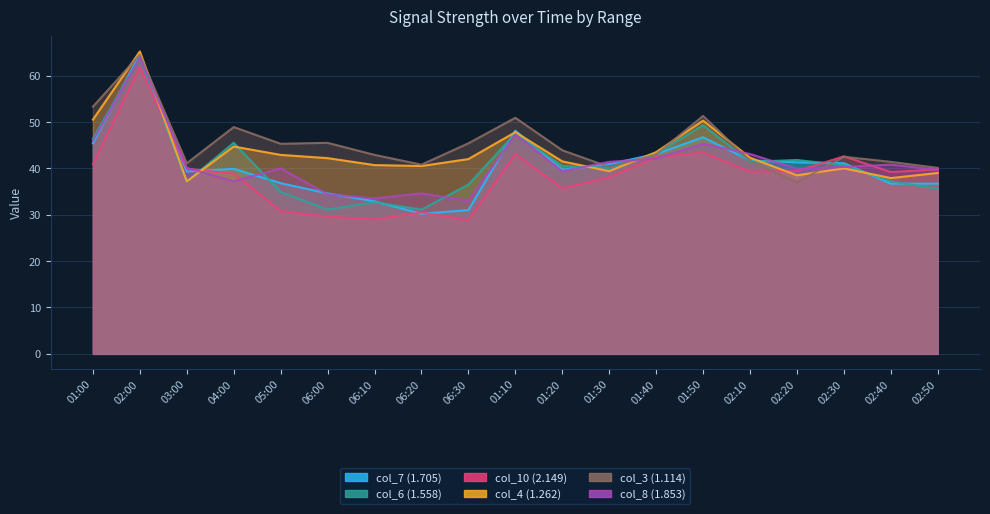

What position from the left is 01:10?

10